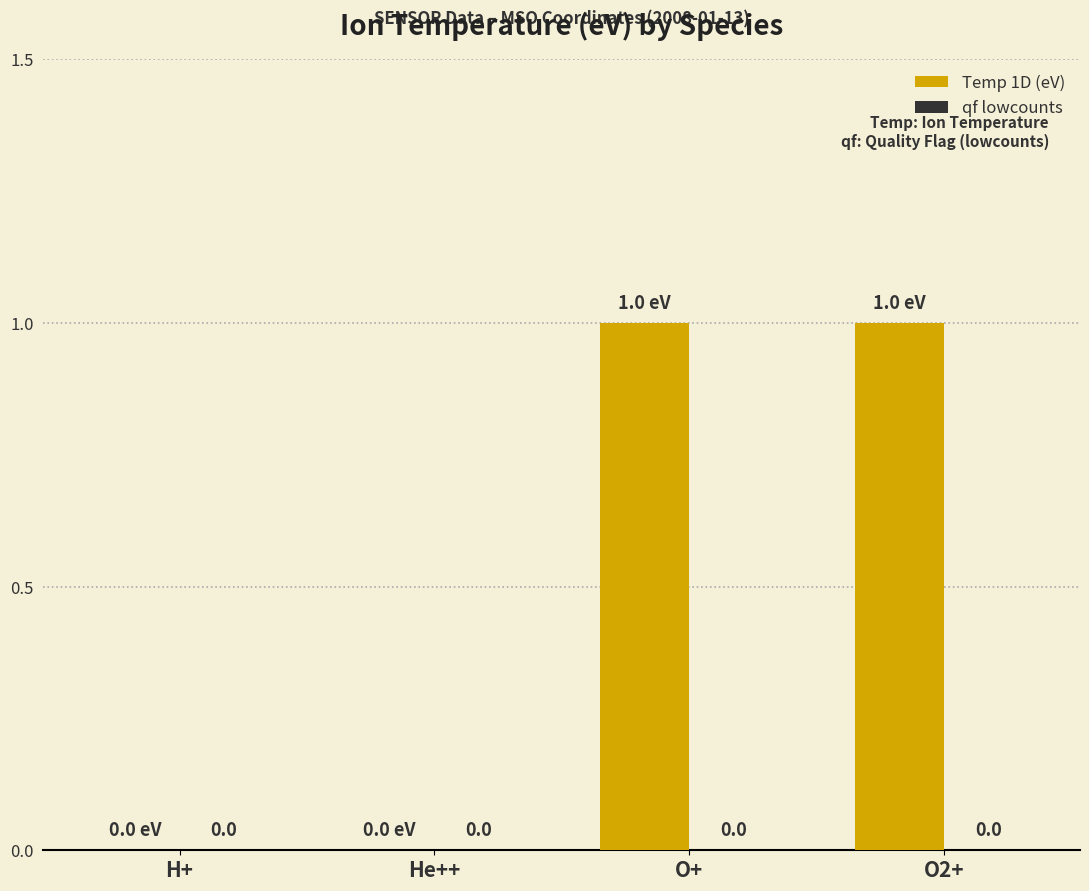

True or false: the data shows 1 at He++.

False